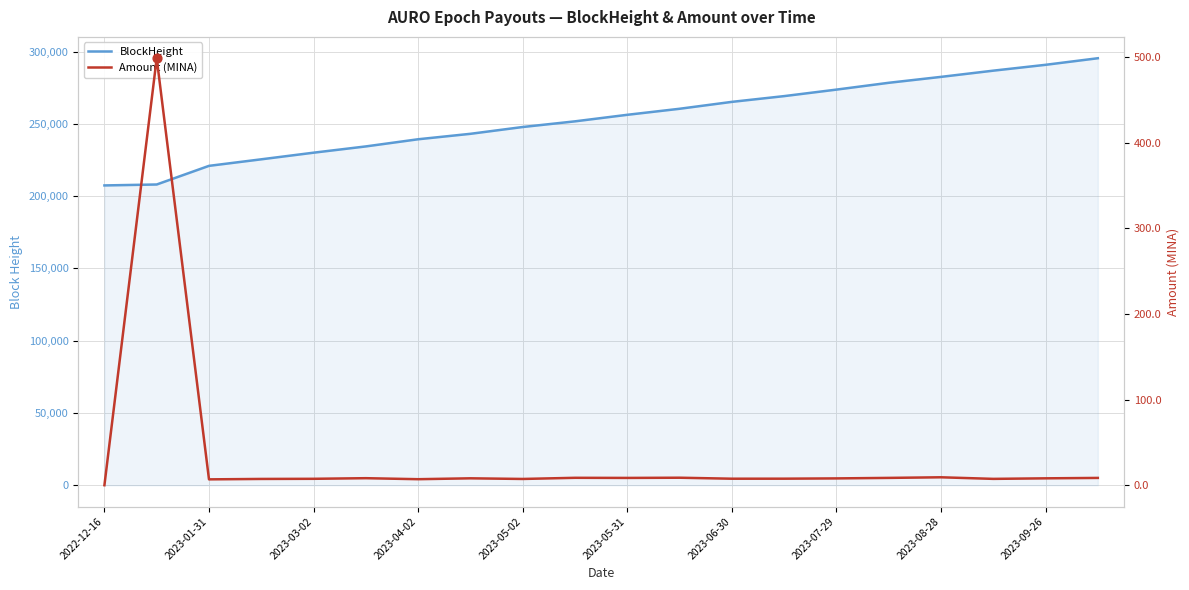

What is the total value across all series at 19?

295470.5